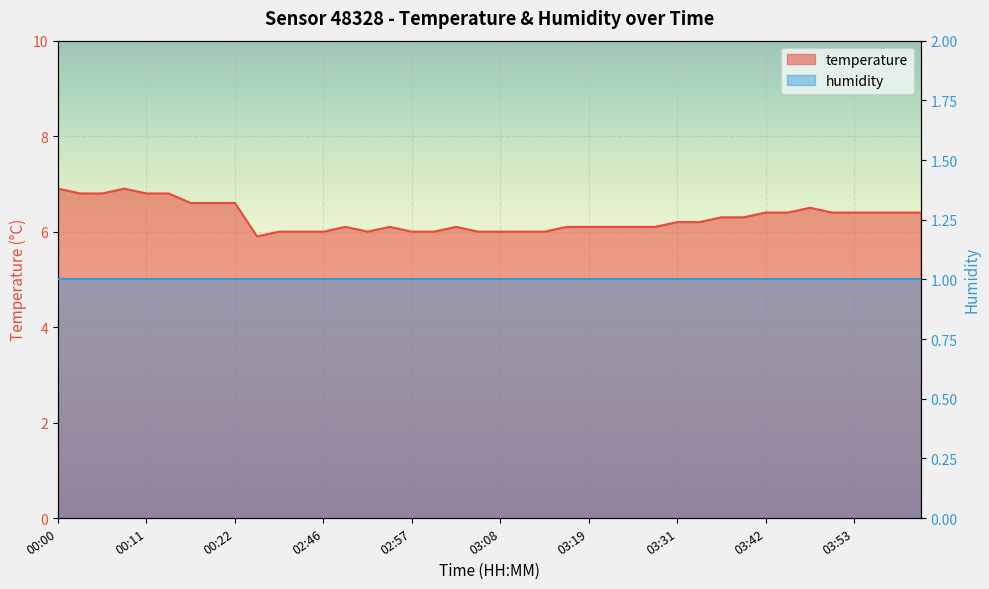

What is the value of the 32nd point from the left?

6.3